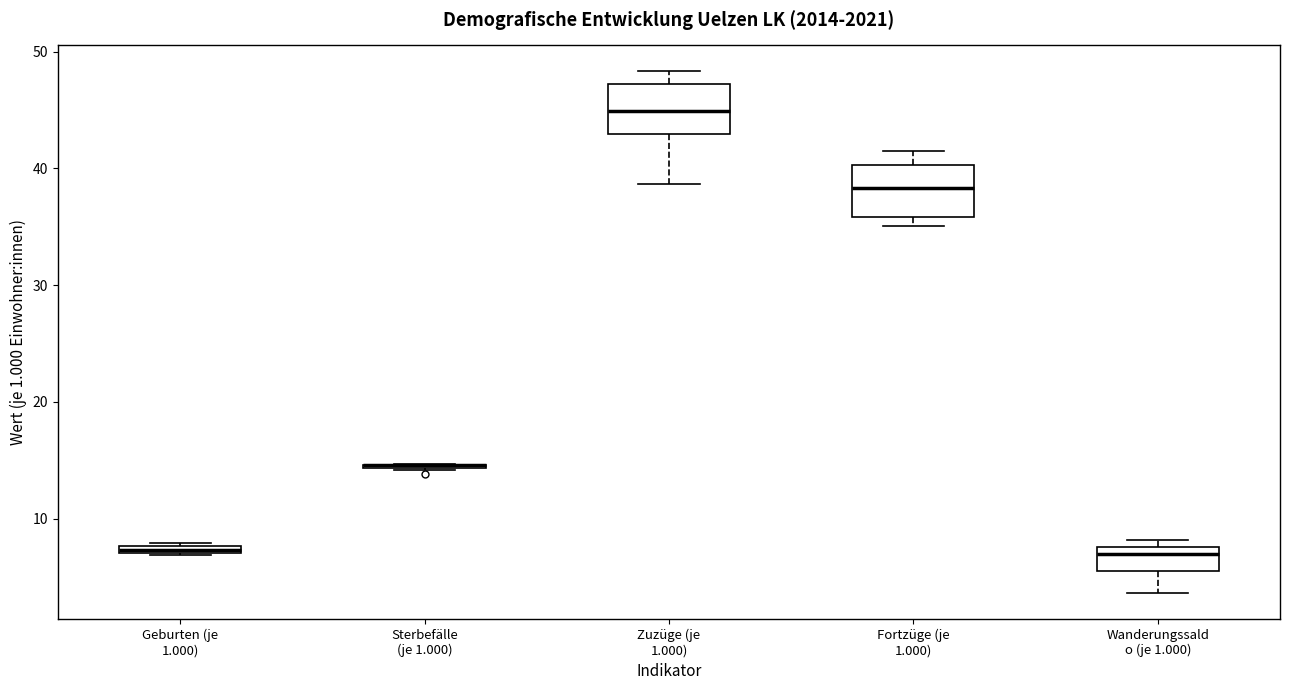

Where is the lower edge of the box for Geburten (je 1.000) on the y-axis? The values are not printed on the chart, so give them approximately, as read against the axis.

7